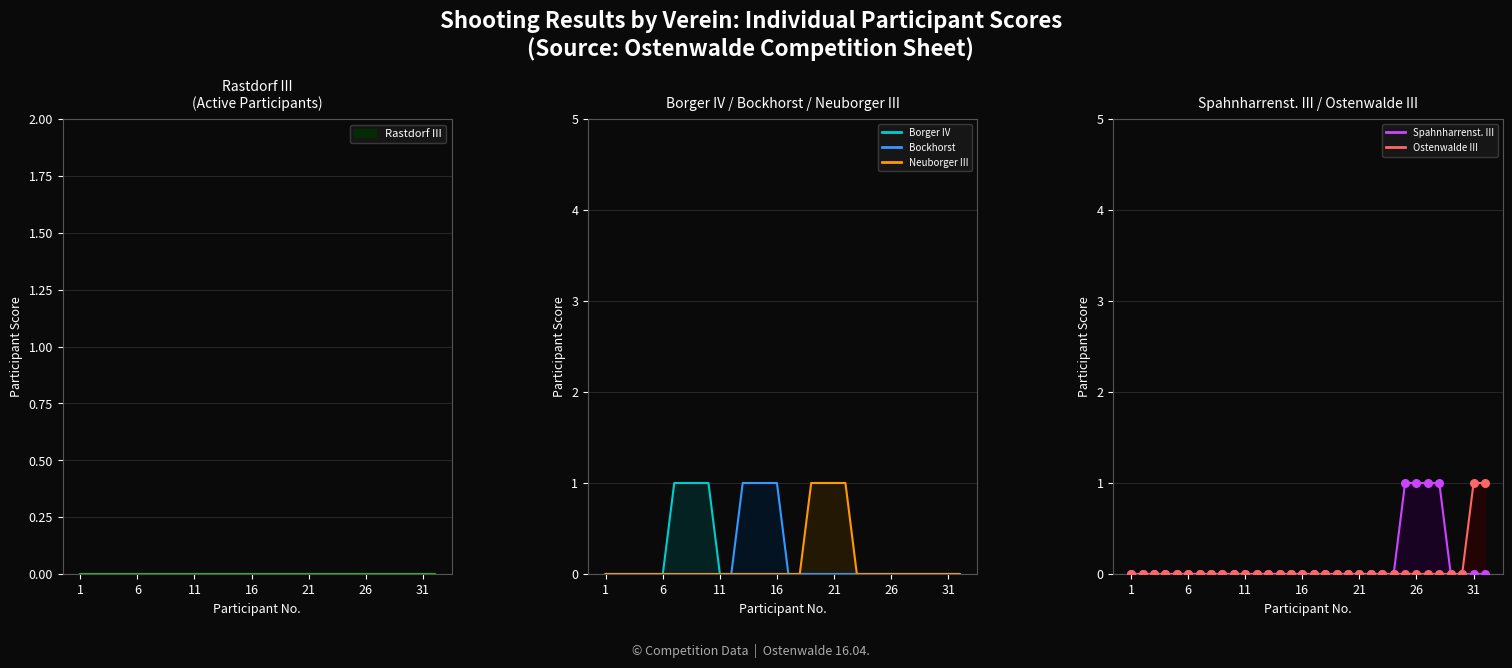

At how many categories does at least one series exceed 0?

18